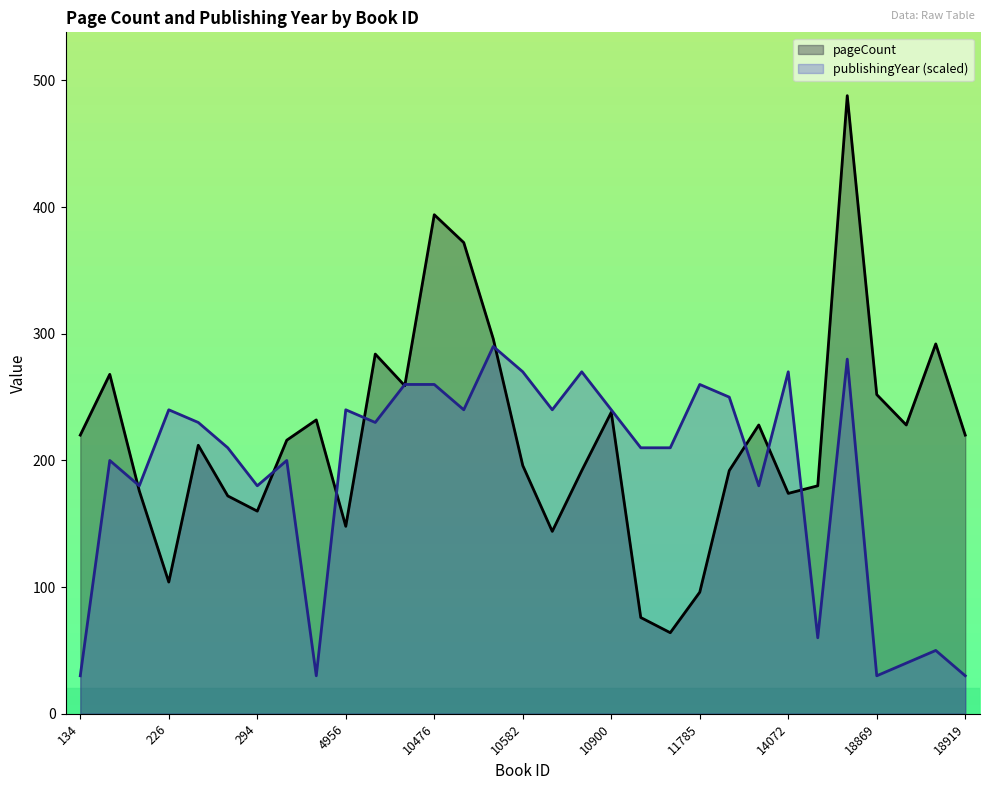

Reading left to right, what are all the values shown in this chart?

pageCount: 134=220	224=268	225=176	226=104	245=212	246=172	294=160	1585=216	4731=232	4956=148	9847=284	9986=259	10476=394	10477=372	10547=296	10582=196	10746=144	10786=192	10900=238	11316=76	11317=64	11785=96	12203=192	12204=228	14072=174	15668=180	15926=488	18869=252	18870=228	18878=292	18919=220
publishingYear: 134=30	224=200	225=180	226=240	245=230	246=210	294=180	1585=200	4731=30	4956=240	9847=230	9986=260	10476=260	10477=240	10547=290	10582=270	10746=240	10786=270	10900=240	11316=210	11317=210	11785=260	12203=250	12204=180	14072=270	15668=60	15926=280	18869=30	18870=40	18878=50	18919=30